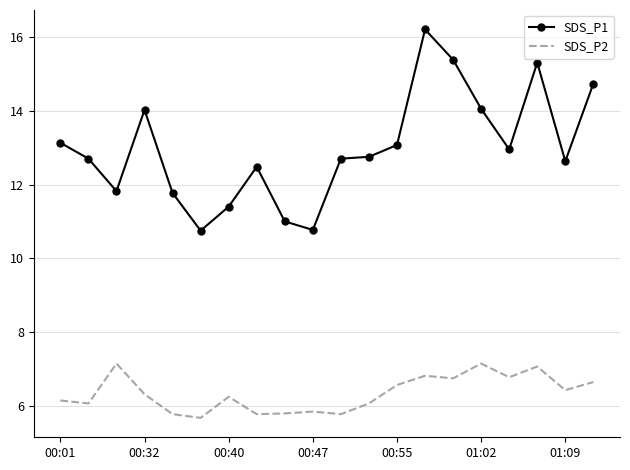

What is the maximum value shown in the chart?

16.2